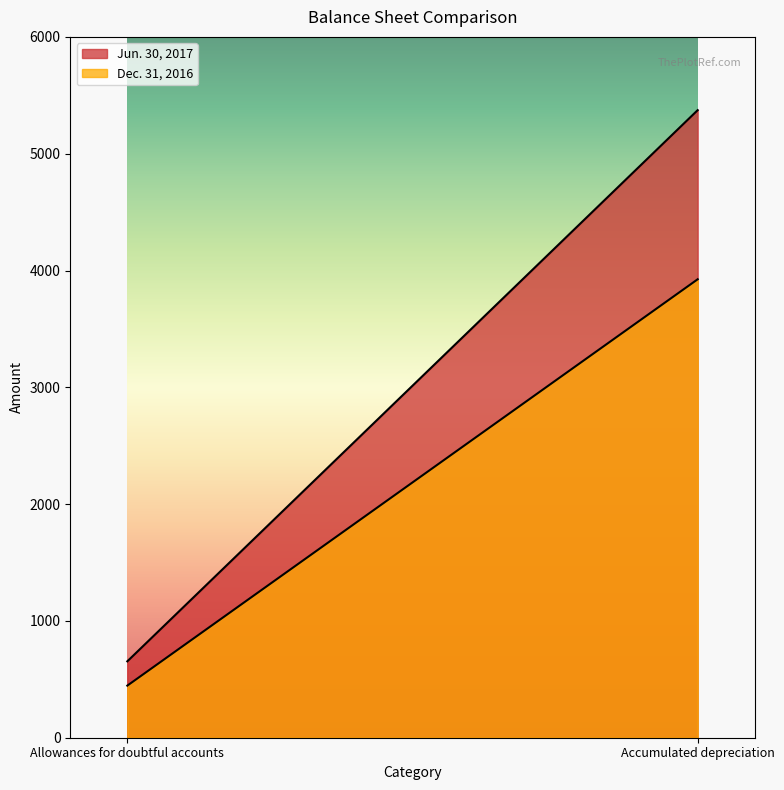

List the series in order of their overall mean, lowest first.

Dec. 31, 2016, Jun. 30, 2017